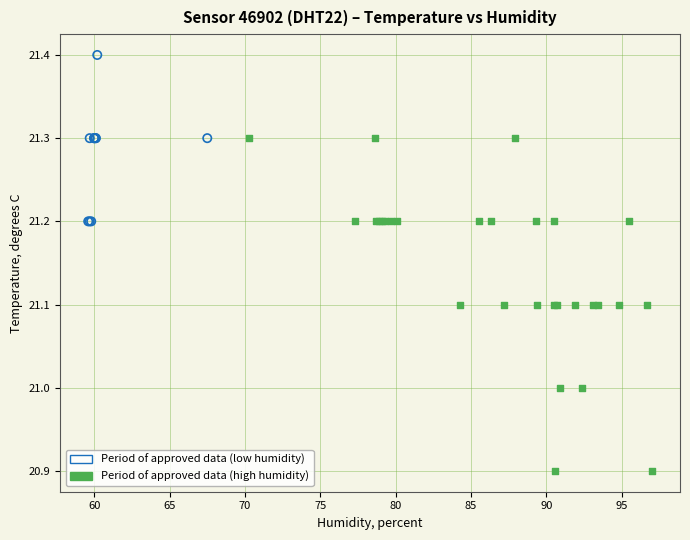

Which series contains the highest Y value?

Period of approved data (low humidity)